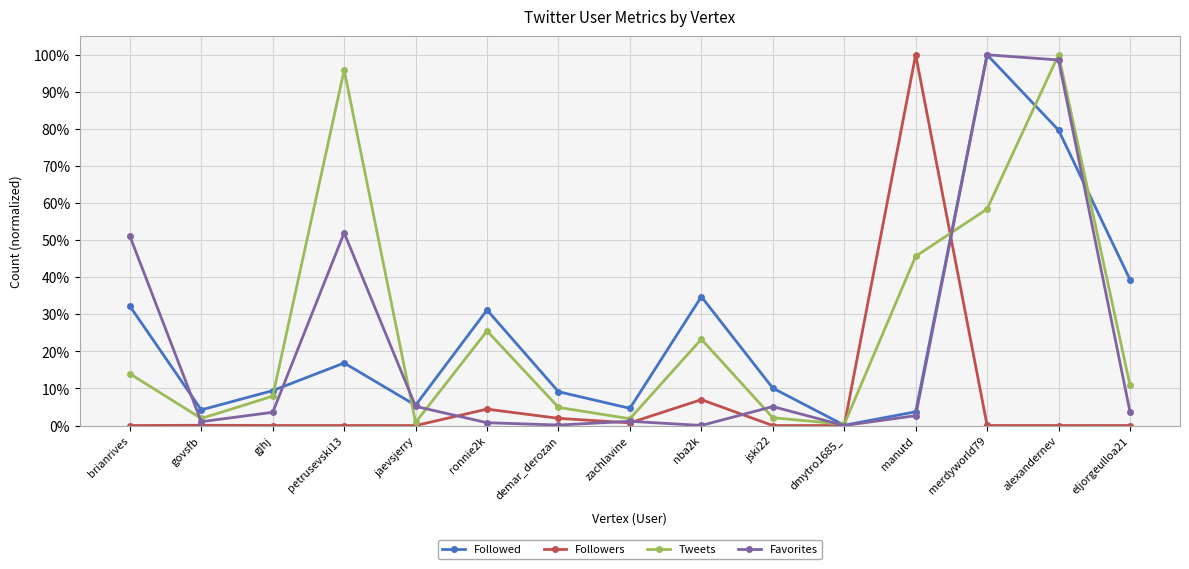

Does the chart have visible grid lines?

Yes